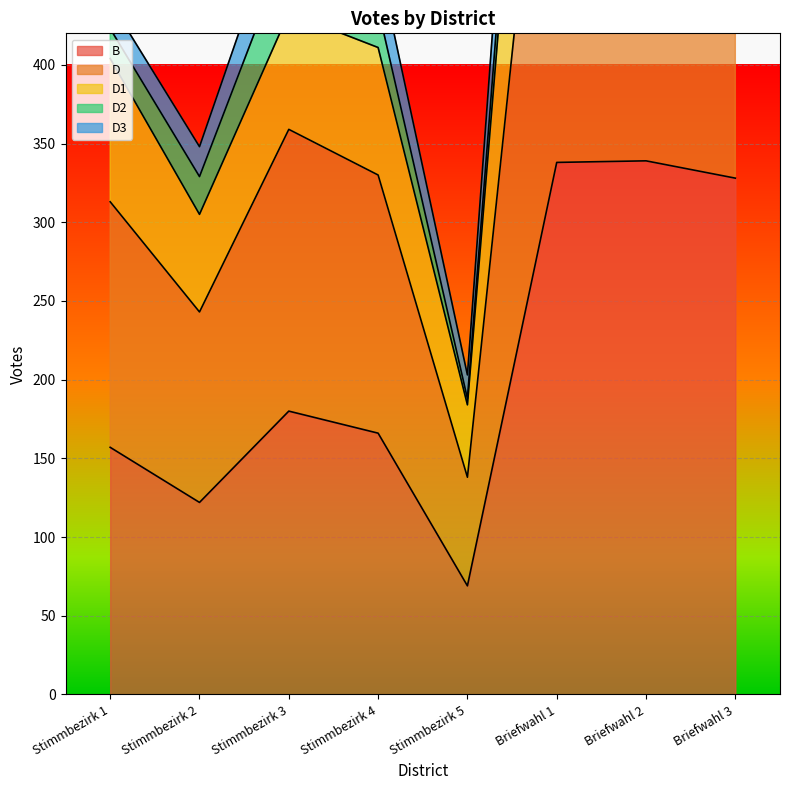

Where is the first local minimum for D1?

Stimmbezirk 2